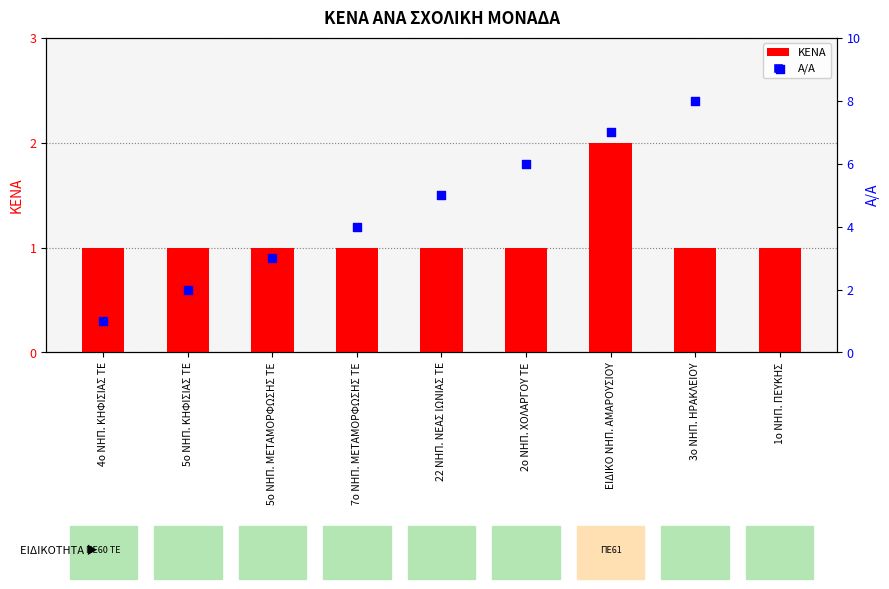

What are all the series names shown in the legend?

ΚΕΝΑ, Α/Α